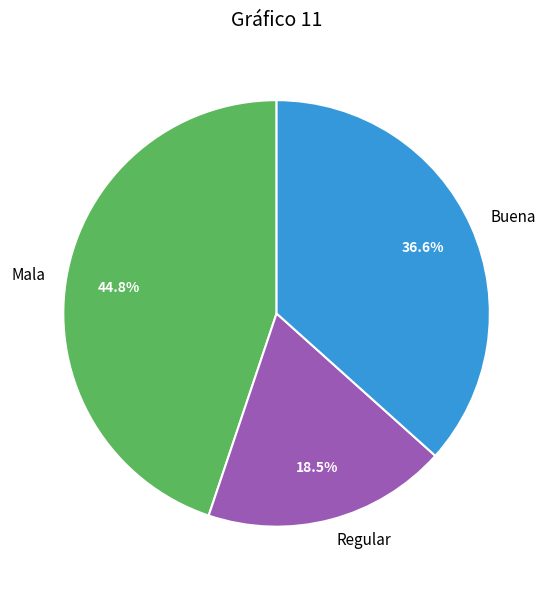

What is the smallest slice in the pie chart?

Regular